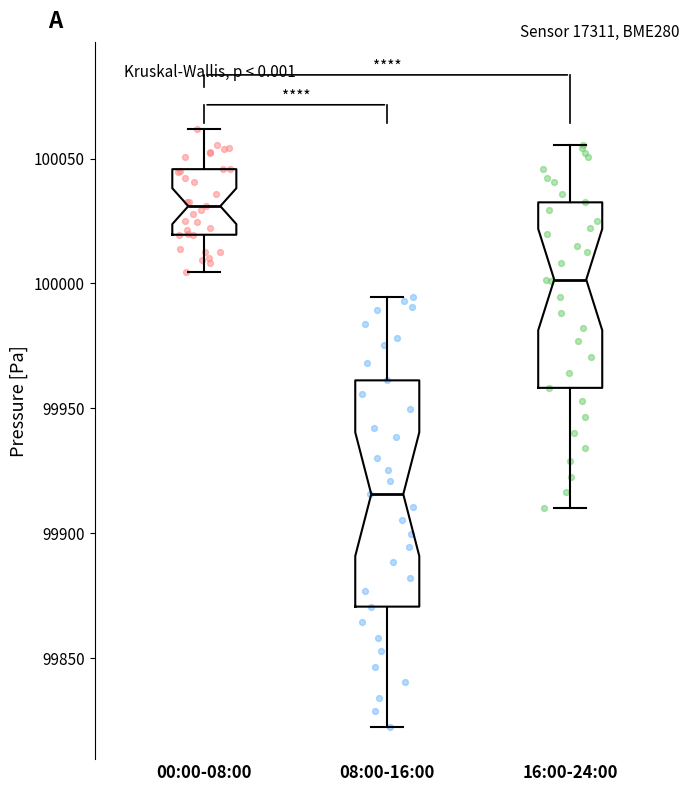

Reading left to right, read every box against the y-axis: the position of its median line, the range the box covers, and the ends of its whiskers. The values are not printed on the chart, so give them approximately, as read against the axis.

00:00-08:00: median 100030, box 100020 to 100045, whiskers 100005 to 100060
08:00-16:00: median 99915, box 99870 to 99960, whiskers 99825 to 99995
16:00-24:00: median 100000, box 99960 to 100030, whiskers 99910 to 100055